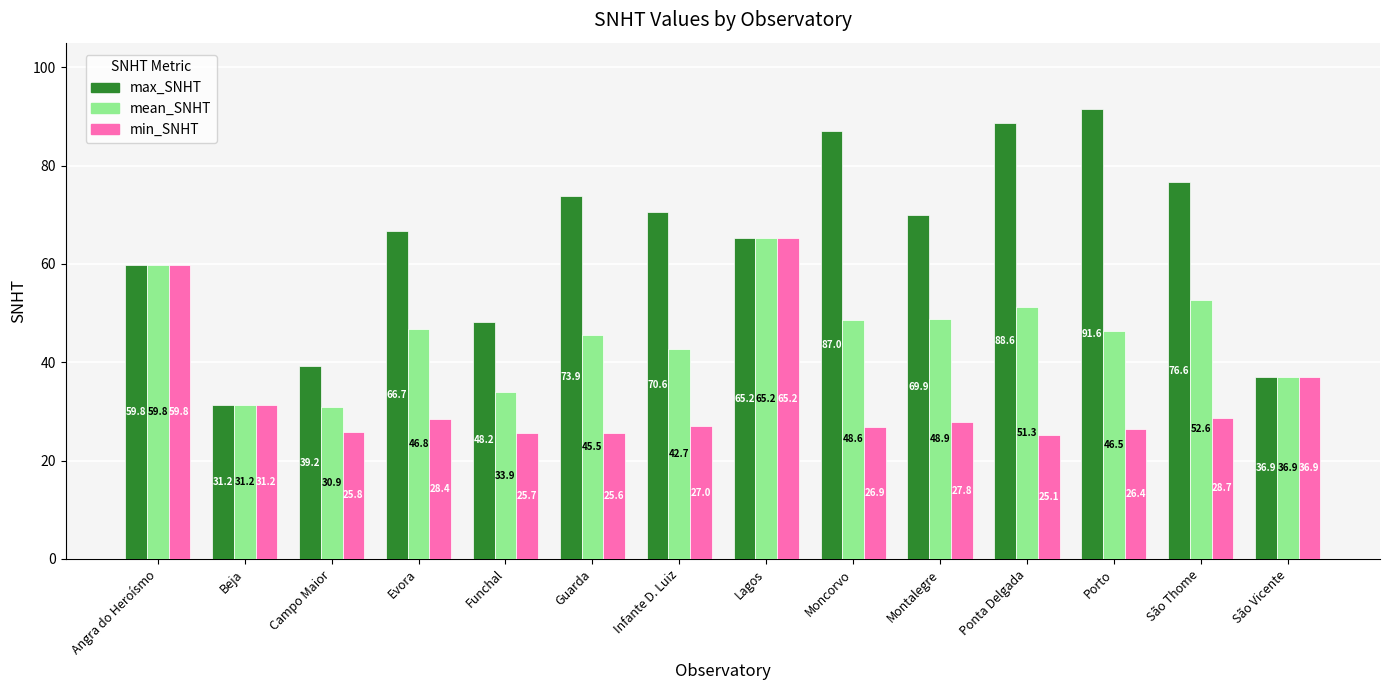

What is the total value across all series at Beja?

93.6